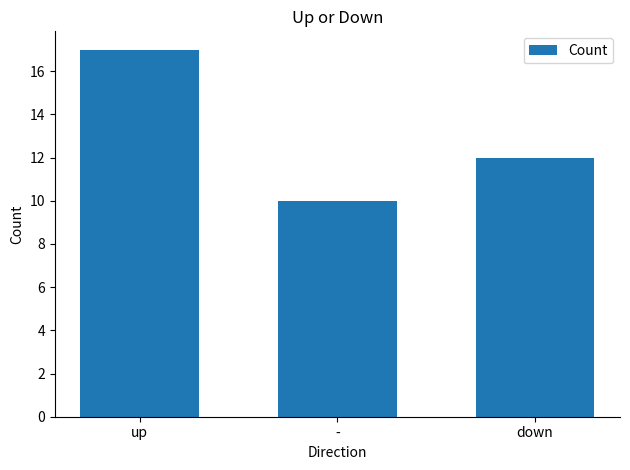

What is the label of the 2nd bar from the left?

-